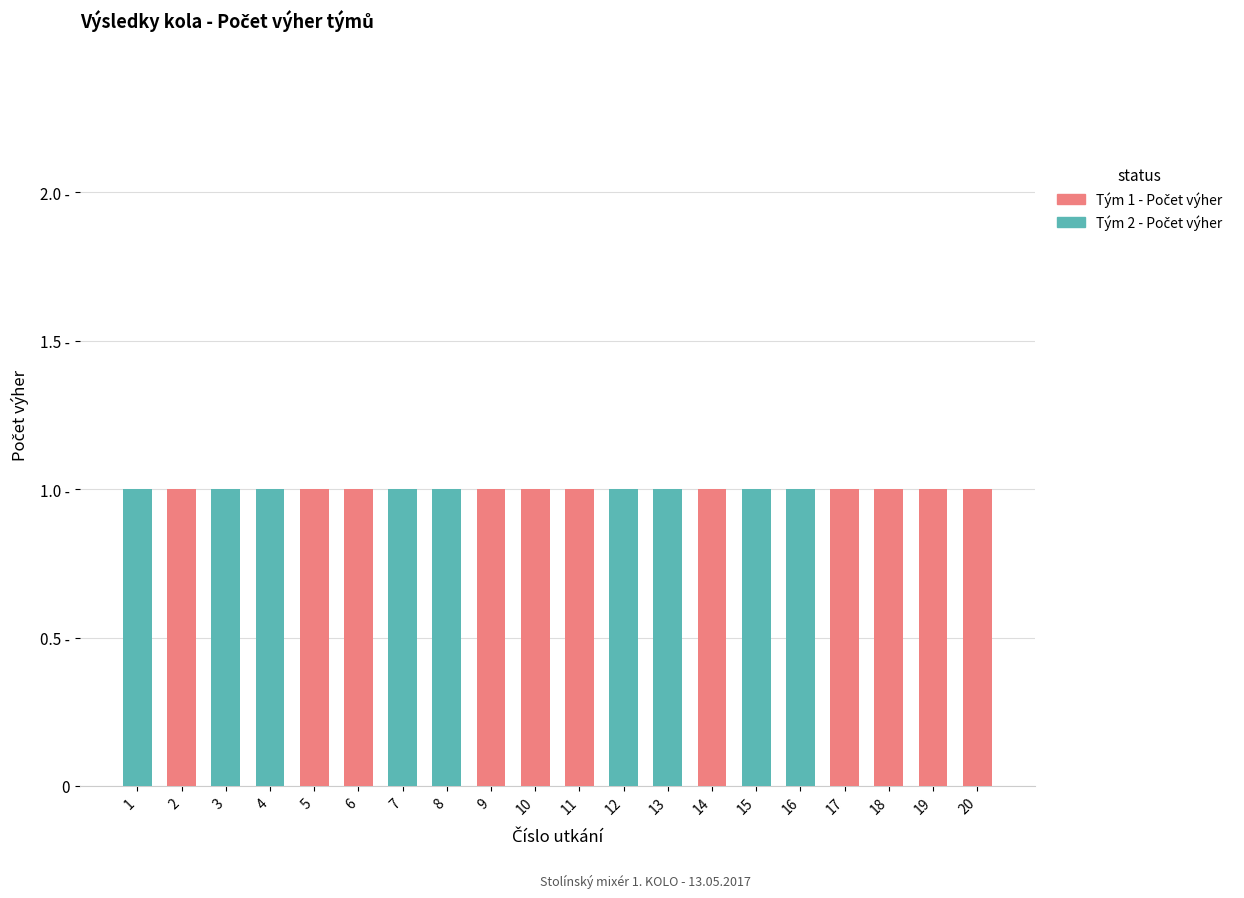

Does the chart contain stacked bars?

Yes